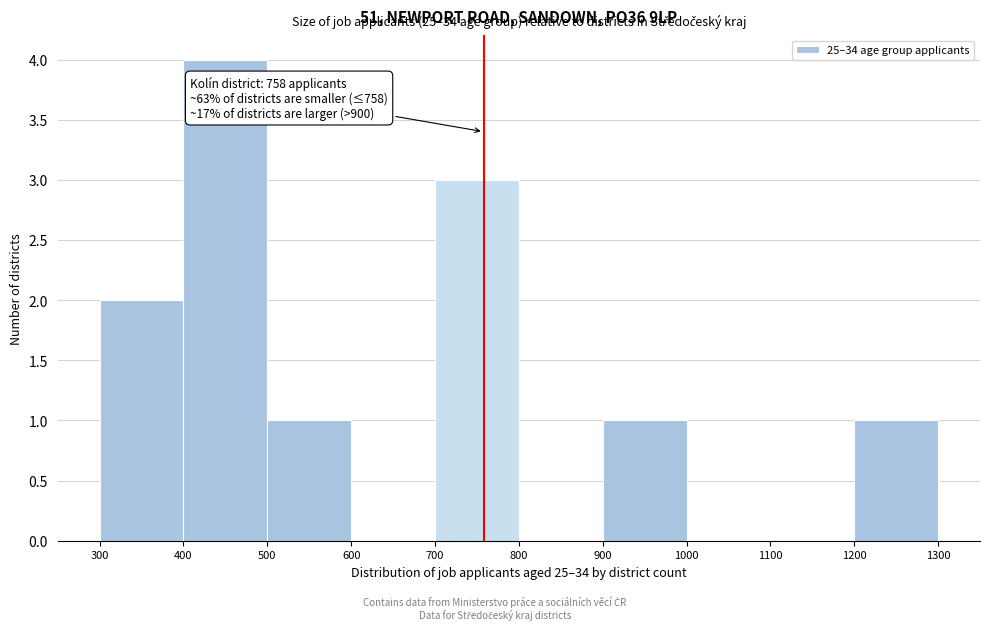

Over which range of the x-axis is the bar tallest?

400 to 500